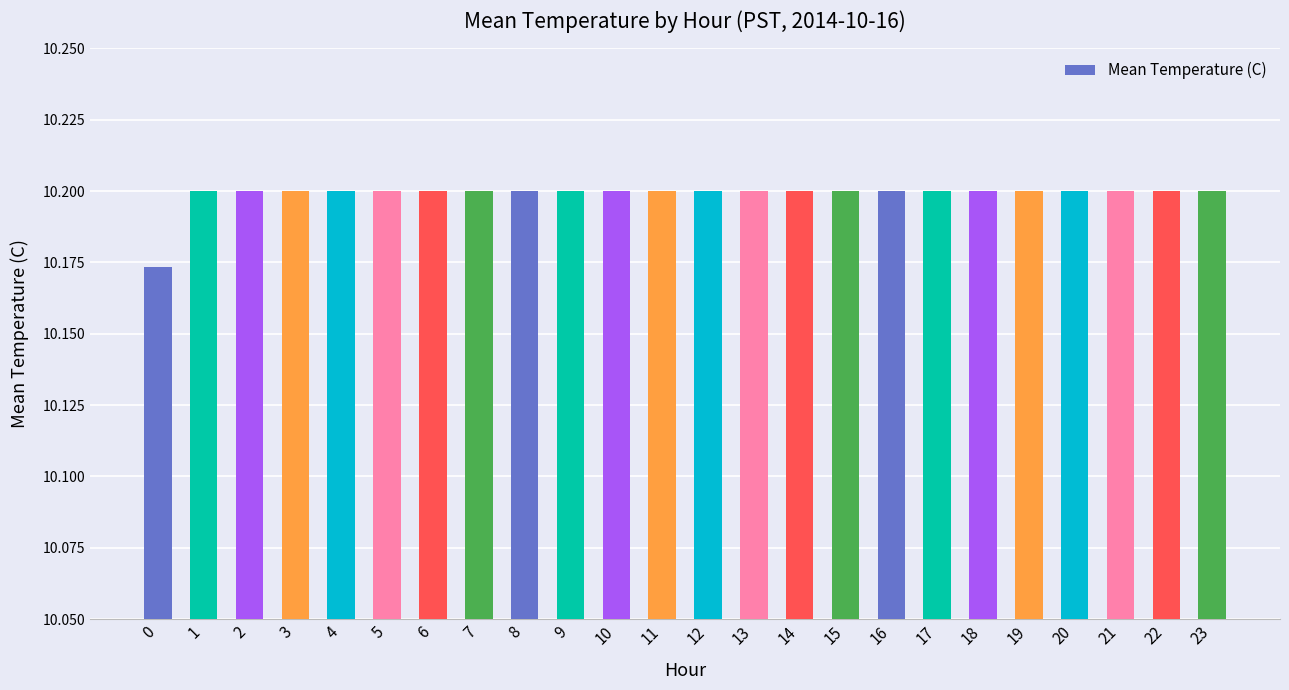

Does the chart contain stacked bars?

No